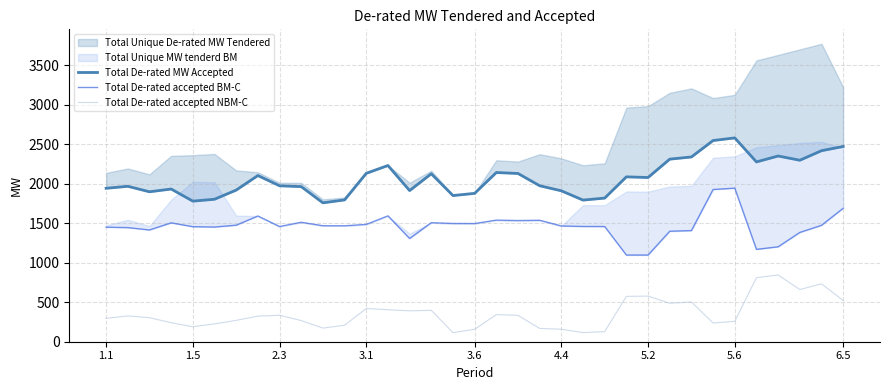

What is the minimum value for Total De-rated accepted NBM-C?

114.8